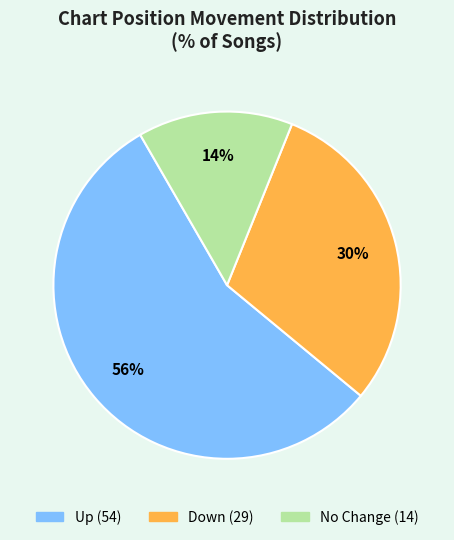

Does any single category account for the majority?

Yes